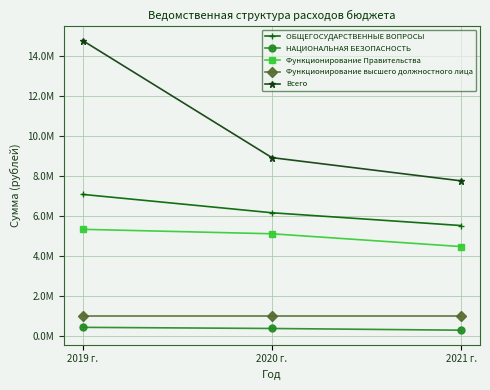

Is this an area chart (filled region under the line)?

No